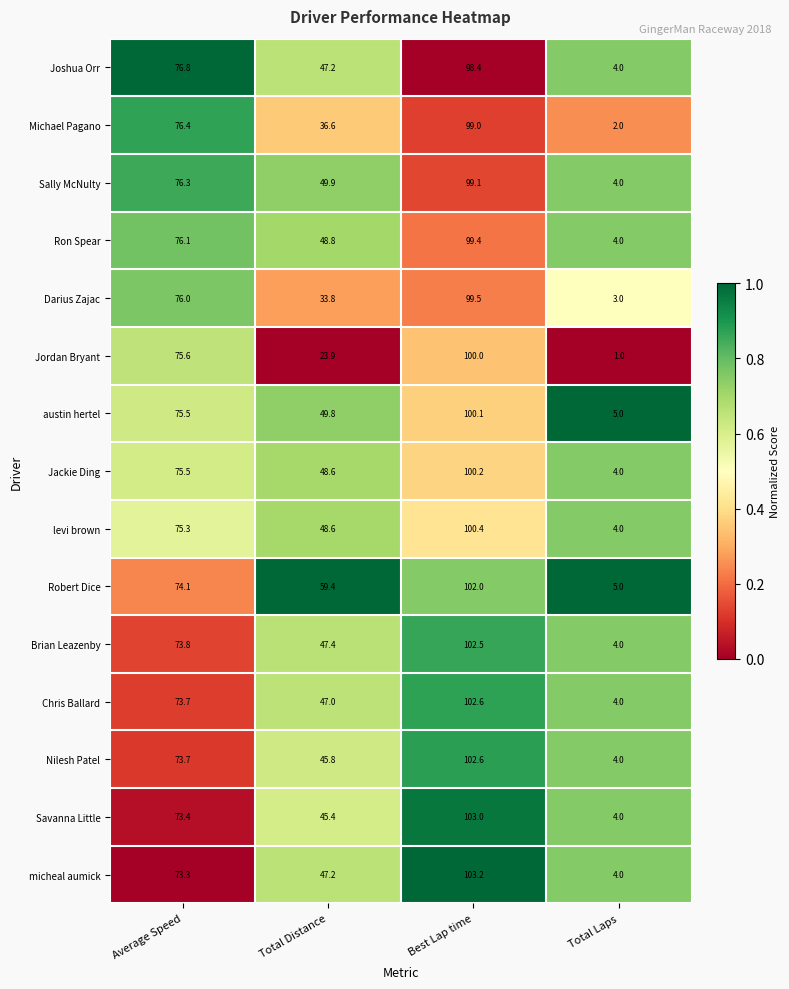

At which category does the chart reach its minimum across all series?

Total Laps